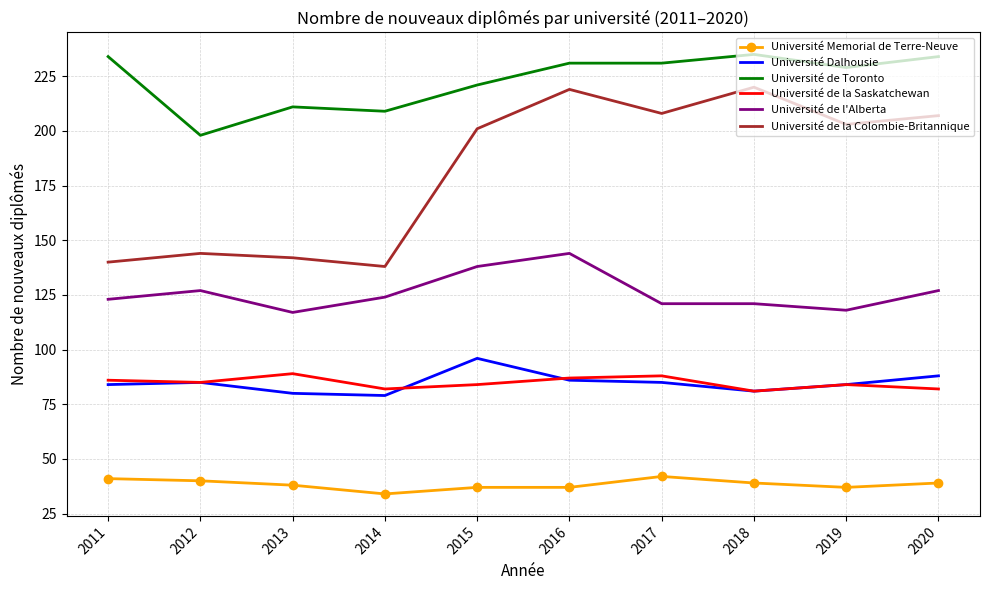

Is it true that Université de la Colombie-Britannique equals 207 at 2020?

True